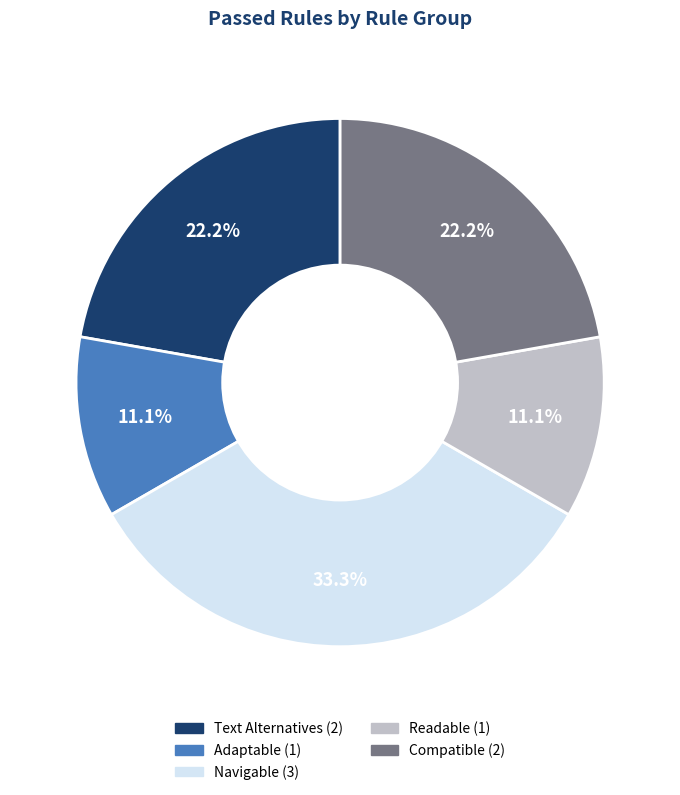

Is there a majority slice in this chart?

No